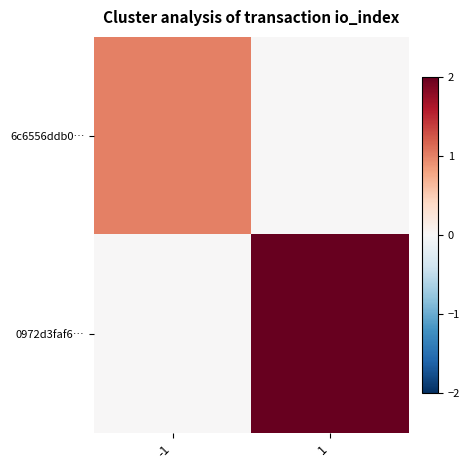

At how many categories does at least one series exceed 0?

2